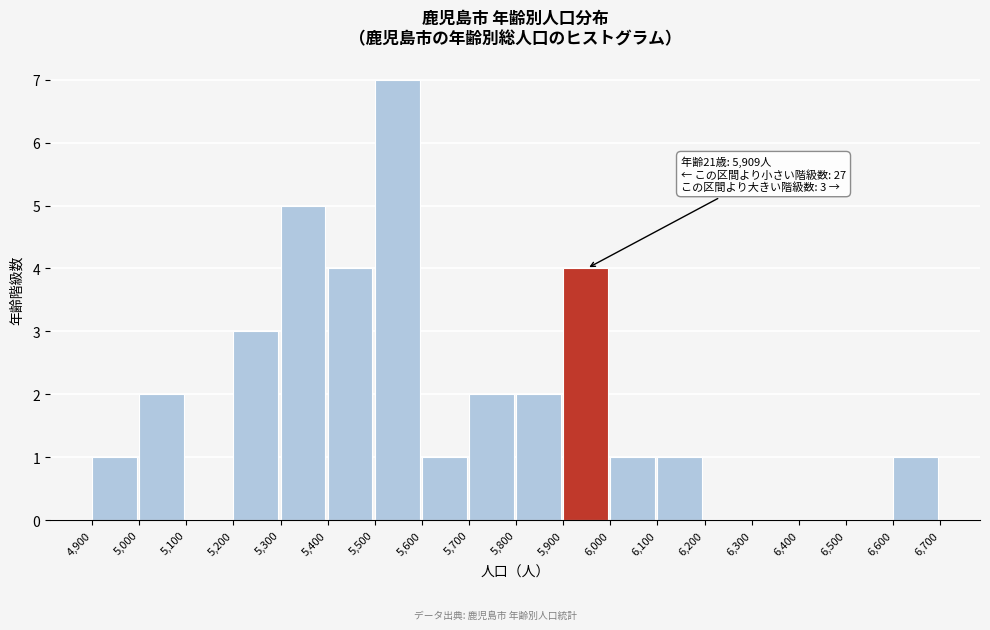

Over which range of the x-axis is the bar tallest?

5,500 to 5,600